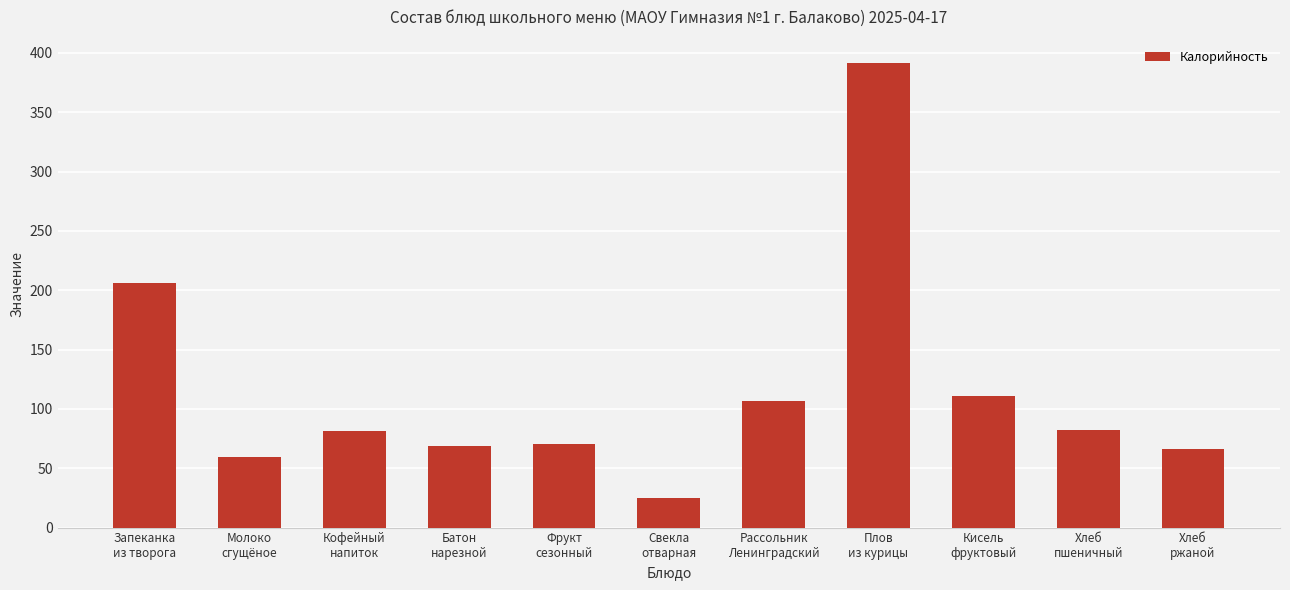

True or false: the data shows 44.5 at Рассольник
Ленинградский.

False